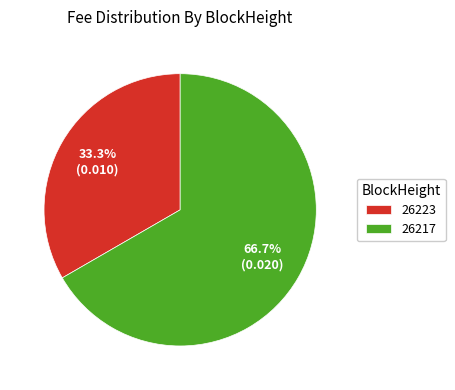

What is the ratio of the value at 26217 to the value at 26223?

2.0